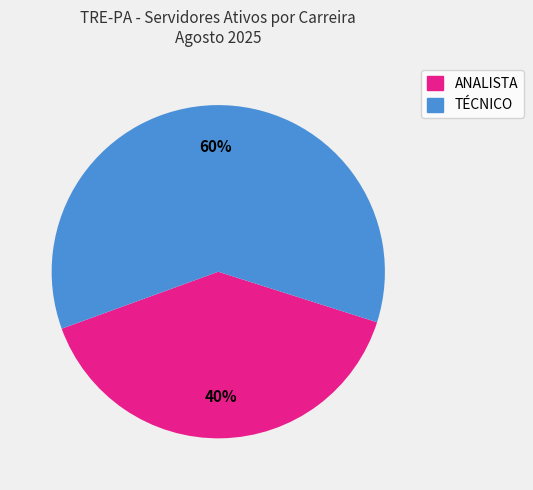

To the nearest percent, what percentage of the pie is TÉCNICO?

60%